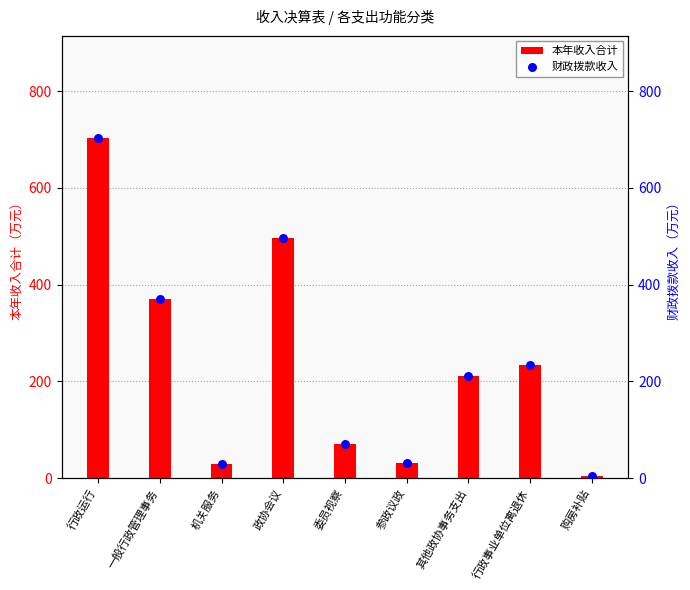

Is the value of 财政拨款收入 at 其他政协事务支出 greater than the value of 本年收入合计 at 政协会议?

No